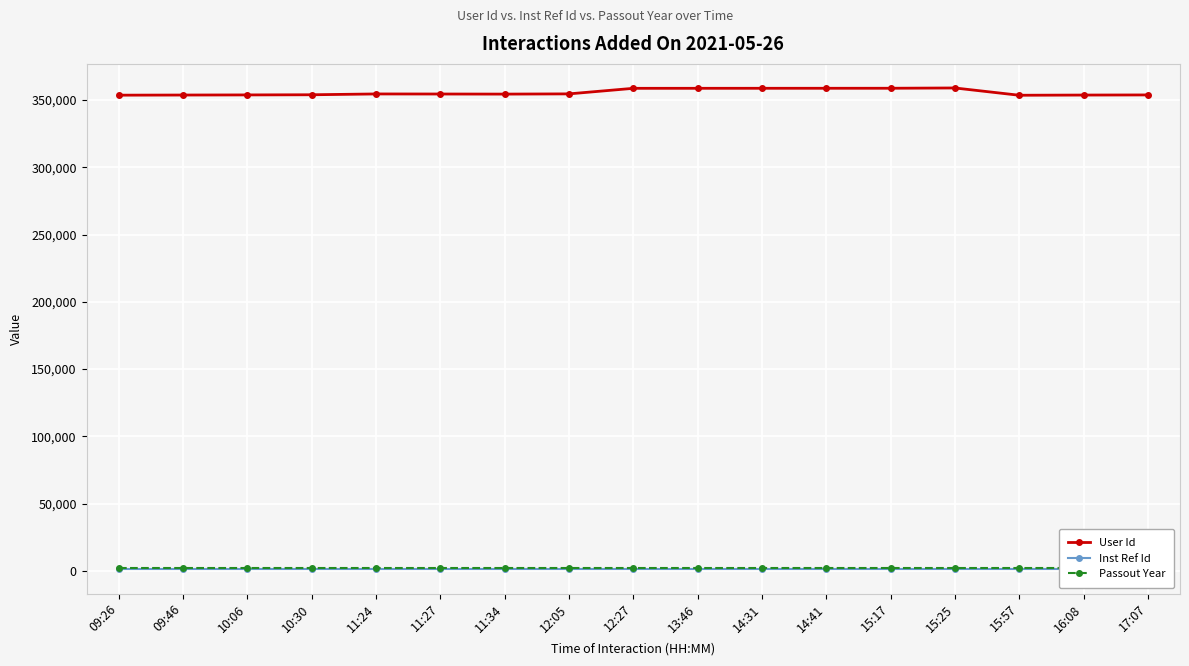

True or false: Passout Year and Inst Ref Id cross at least once.

False